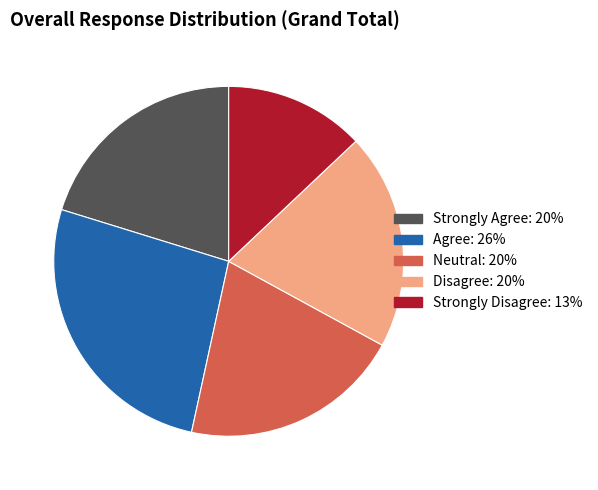

Does Neutral represent more than half of the total?

No